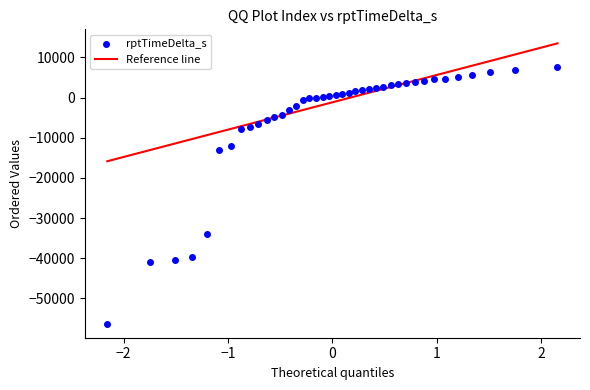

What is the range of Y values (max minus min)?

63836